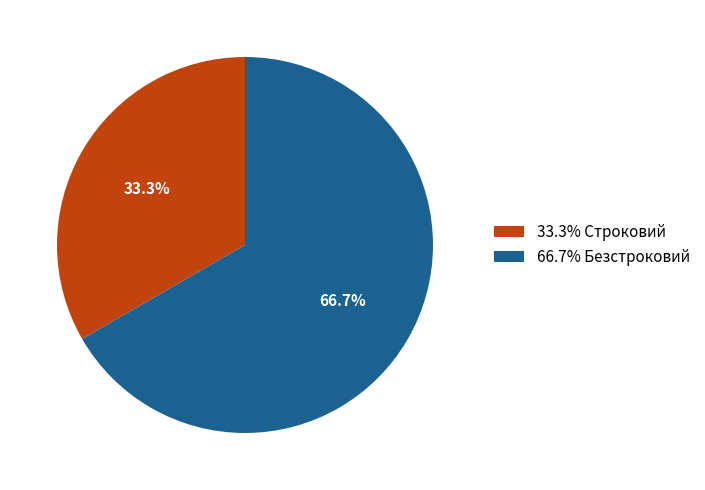

To the nearest percent, what is the average slice percentage?

50%